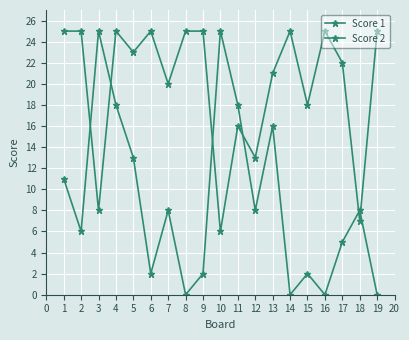

List the series in order of their peak value, lowest first.

Score 1, Score 2